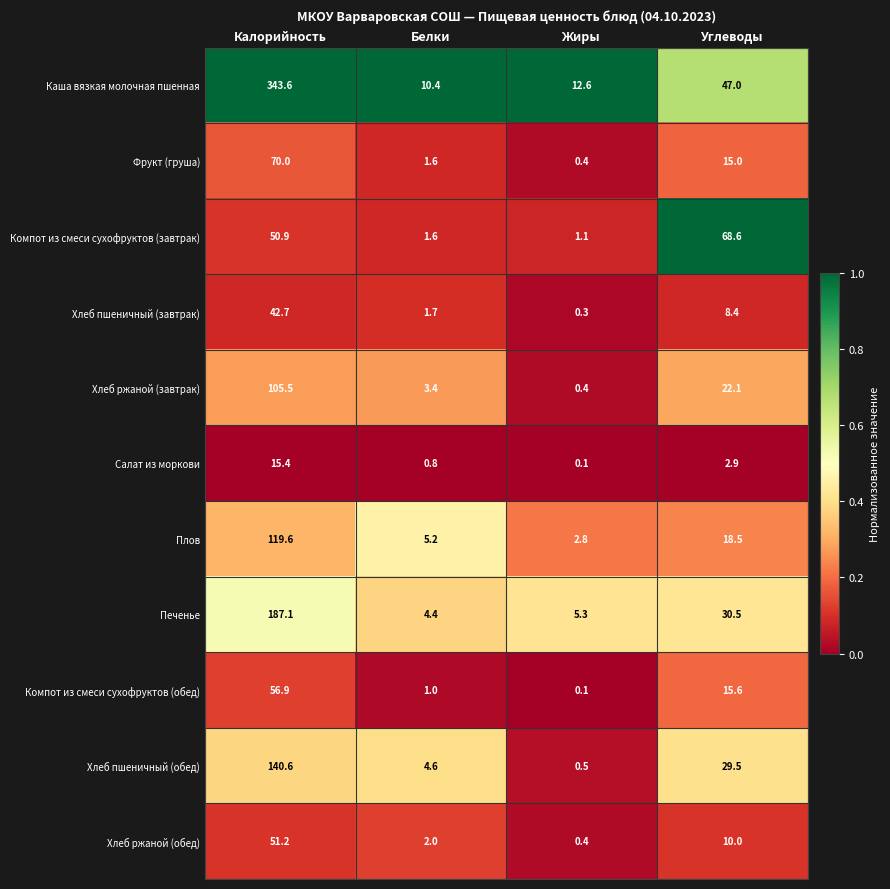

True or false: Каша вязкая молочная пшенная has a value of 3.2 at Жиры.

False